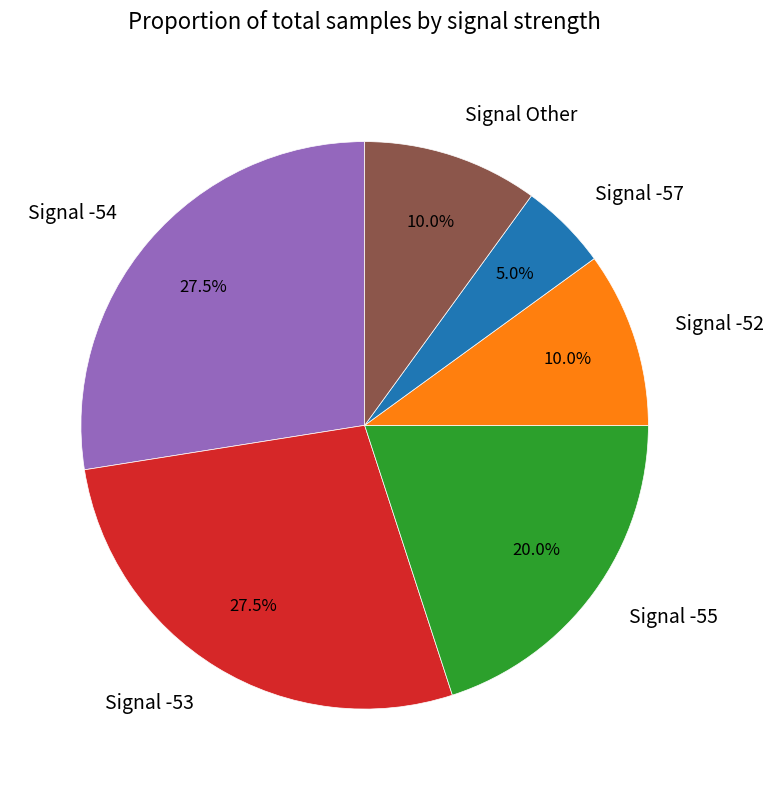

Is there a majority slice in this chart?

No